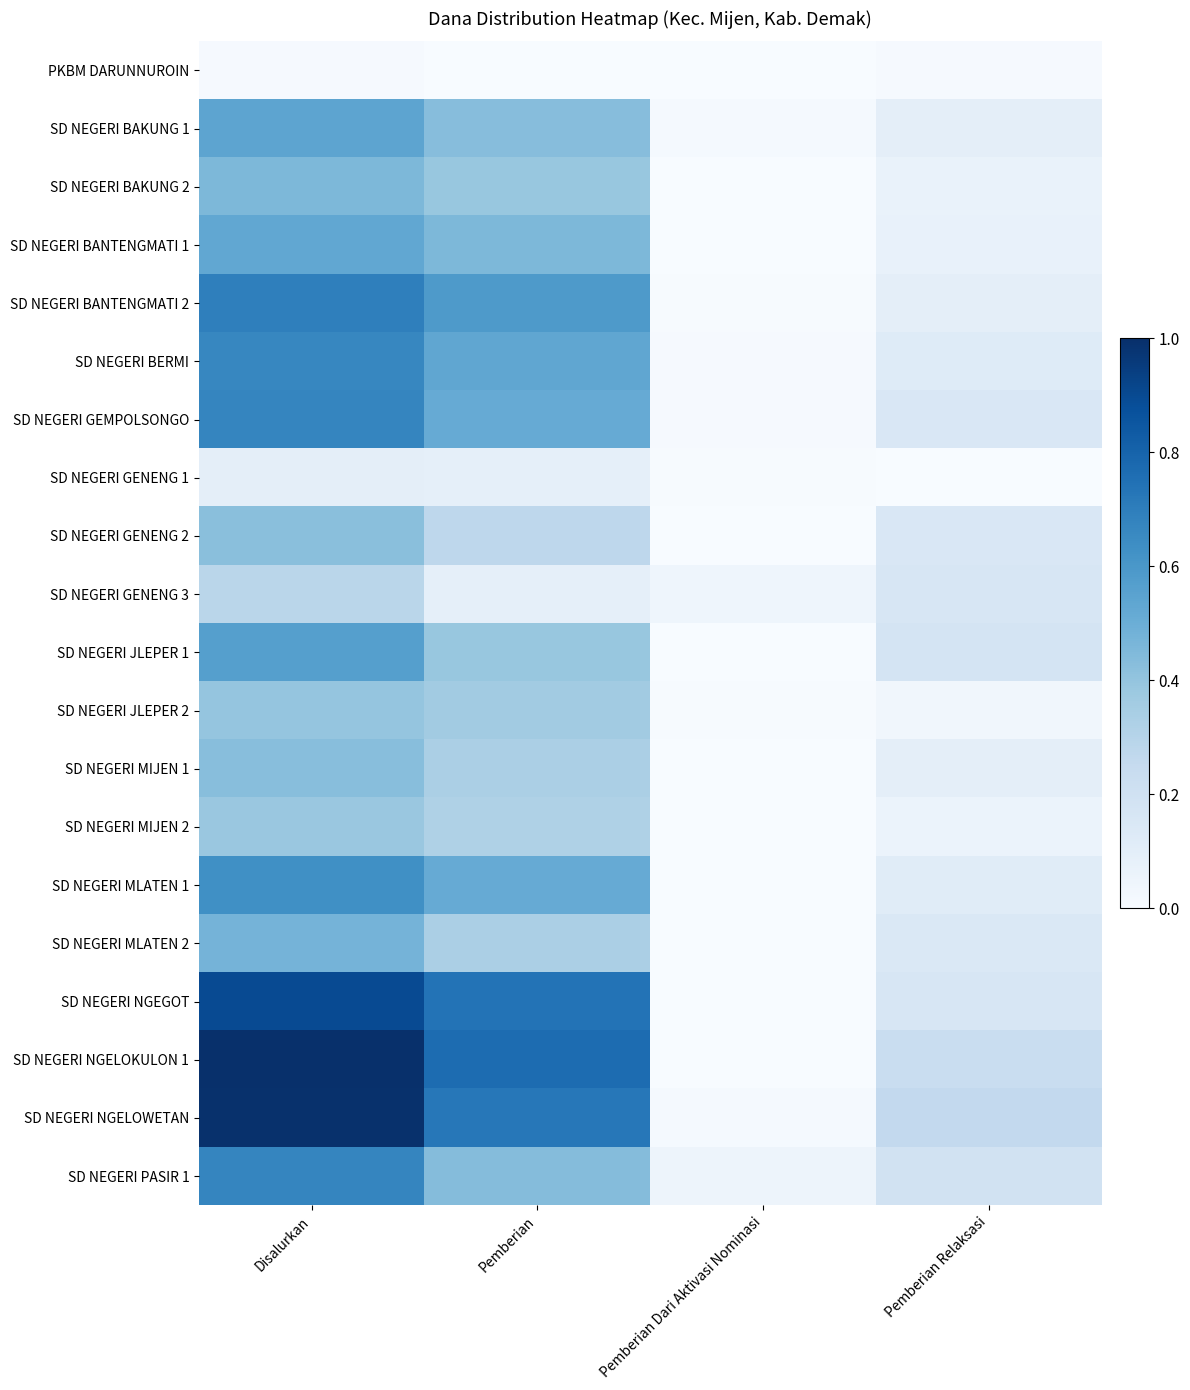

Which has a higher value, Pemberian or Disalurkan?

Disalurkan